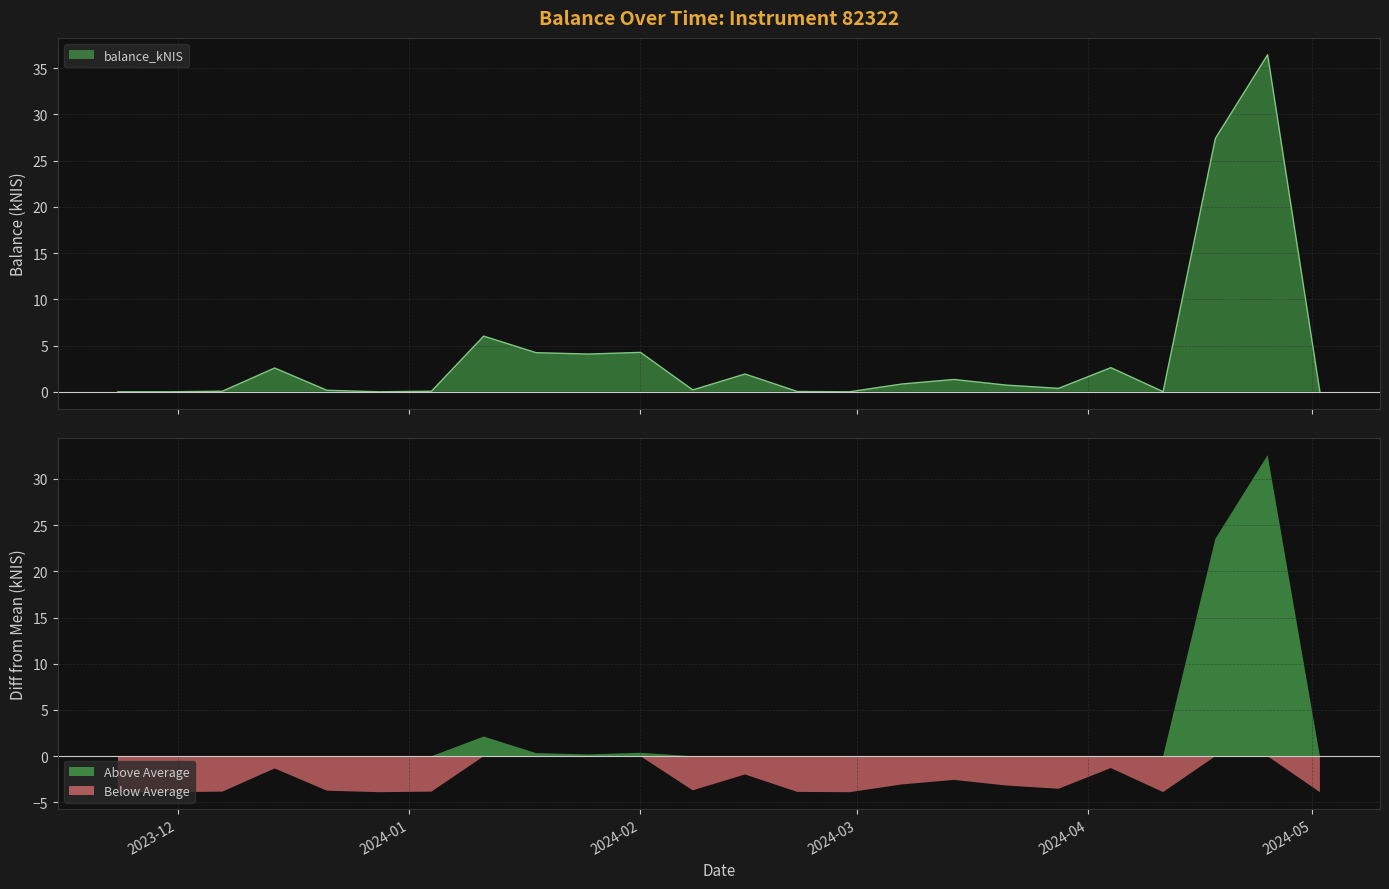

What is the highest value of the balance_kNIS series?

36.5